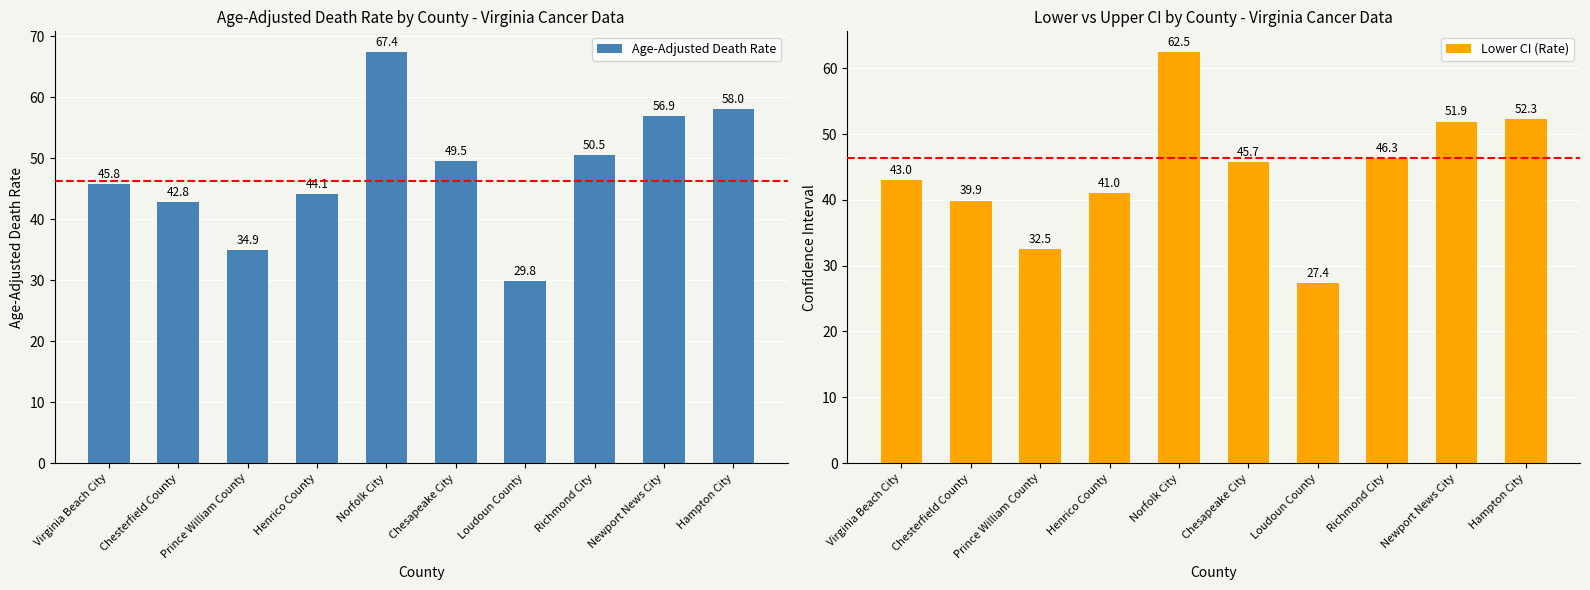

How many bars are there in total?

20